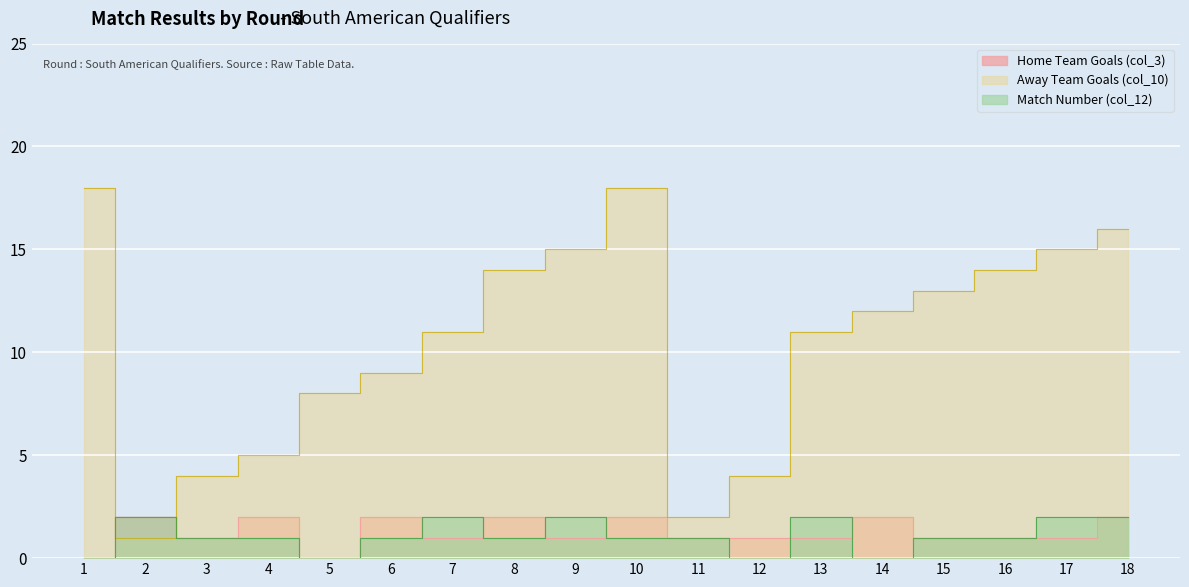

At which category does Away Team Goals (col_10) reach its first local valley?

2